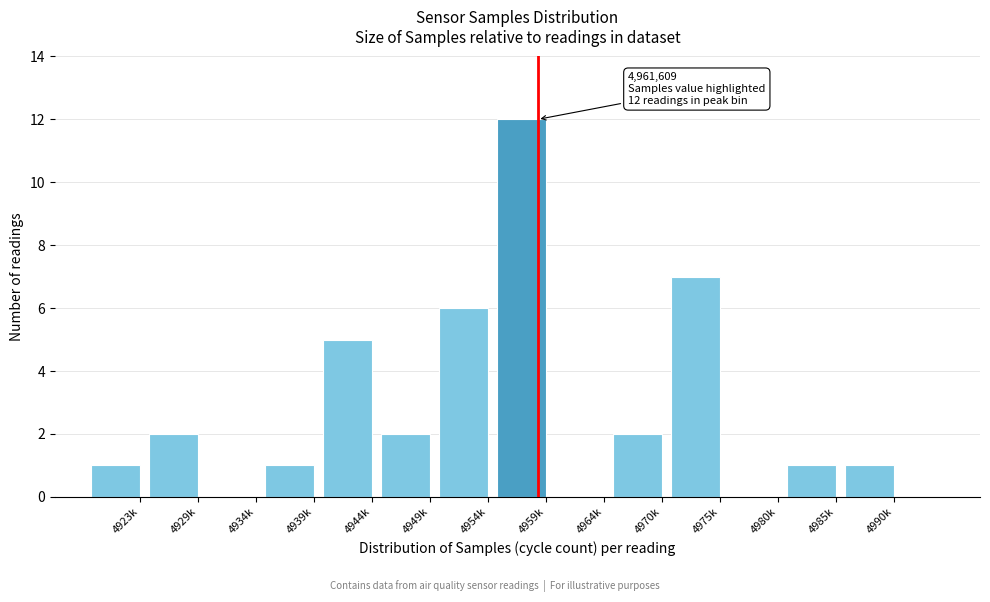

Reading left to right, transcribe all the data shown in this chart.

4923k=1	4929k=2	4934k=0	4939k=1	4944k=5	4949k=2	4954k=6	4959k=12	4964k=0	4970k=2	4975k=7	4980k=0	4985k=1	4990k=1